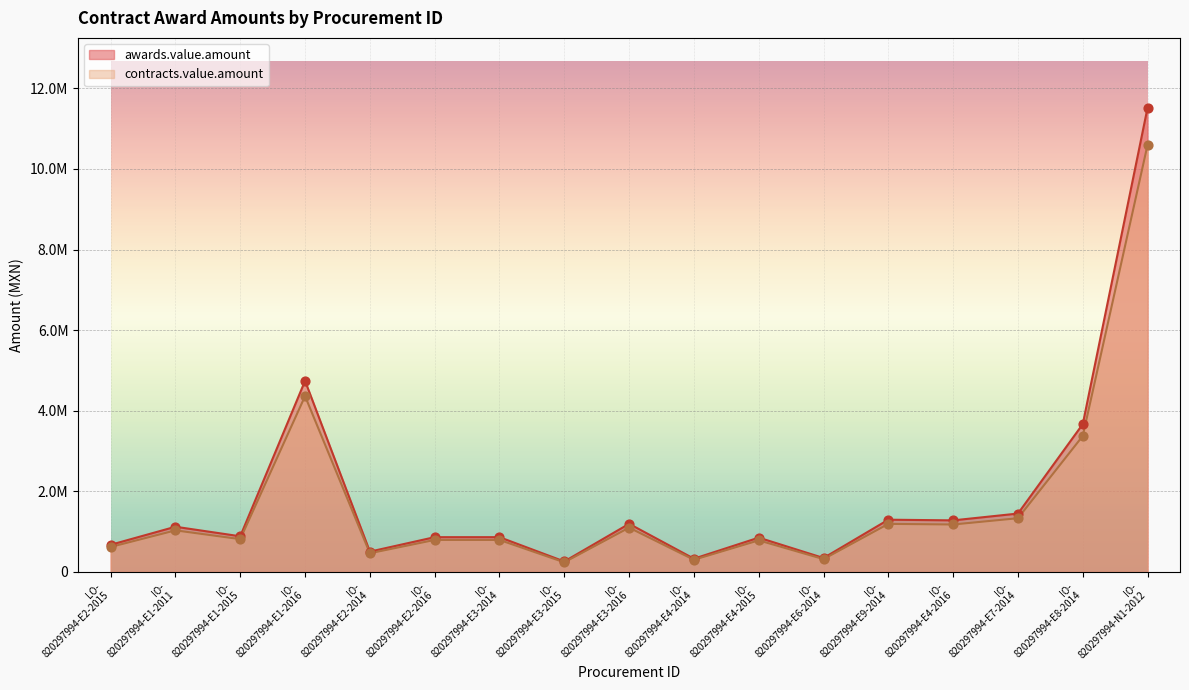

Which series reaches the minimum Y coordinate?

contracts.value.amount (pts)